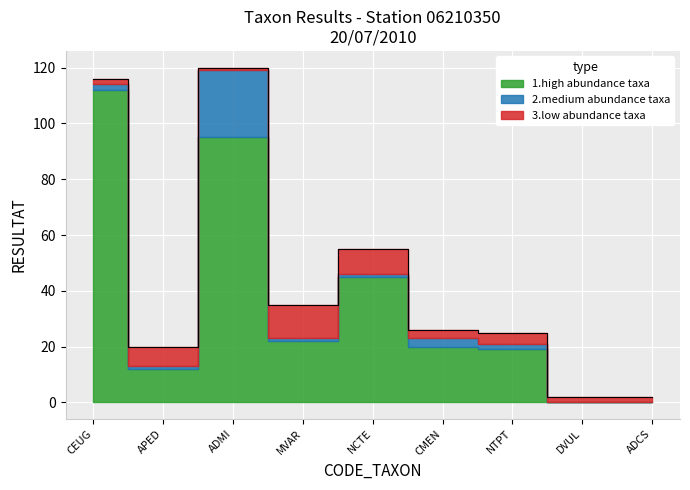

What is the value of the 2nd point from the left?

12